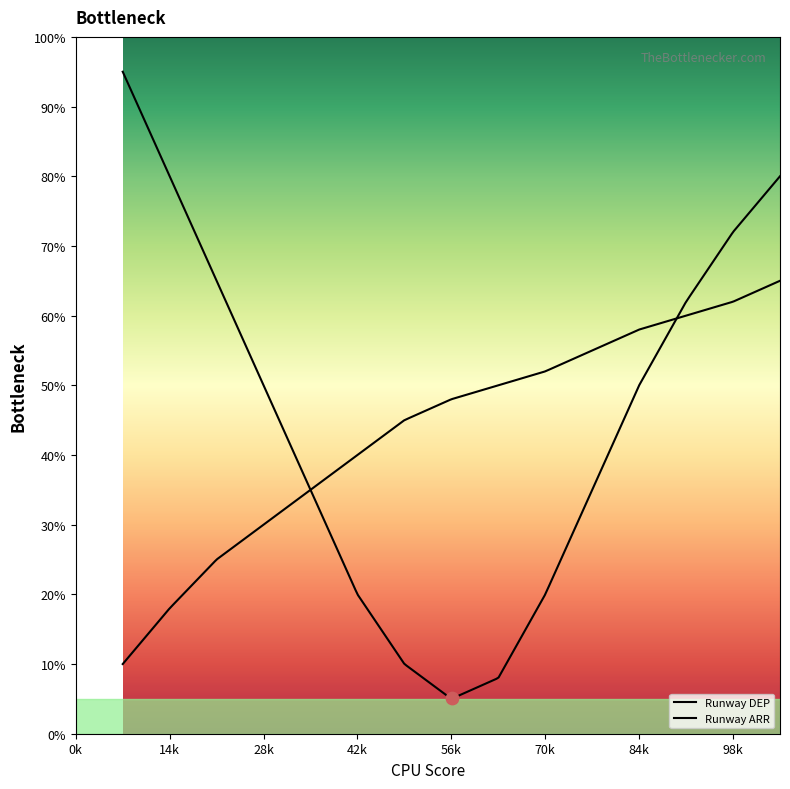

At which category is the sum across all series the highest?

15